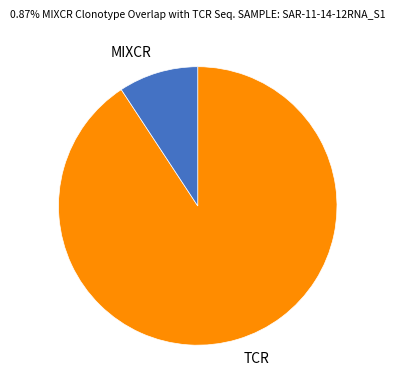

Does any single category account for the majority?

Yes